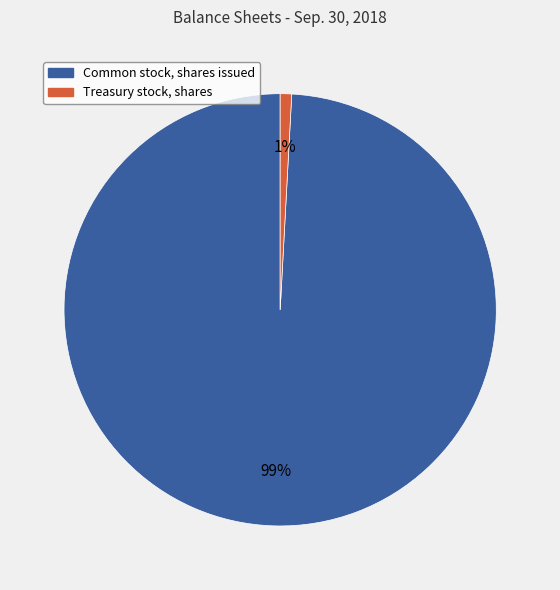

Rank the categories by value from lowest to highest.

Treasury stock, shares, Common stock, shares issued